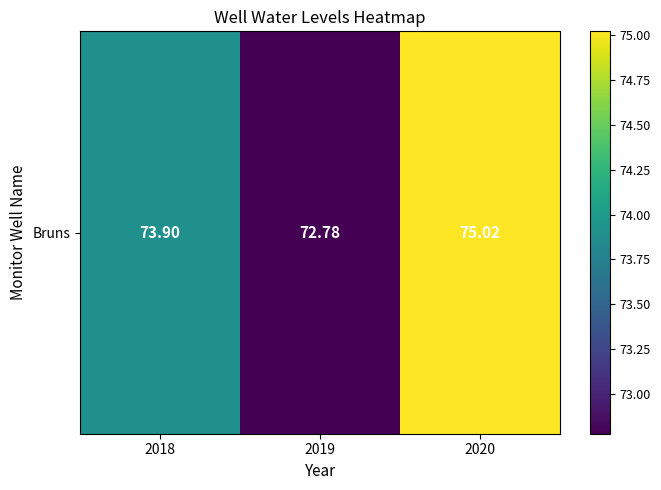

Reading right to left, what are all the values shown in this chart?

75.0	72.8	73.9